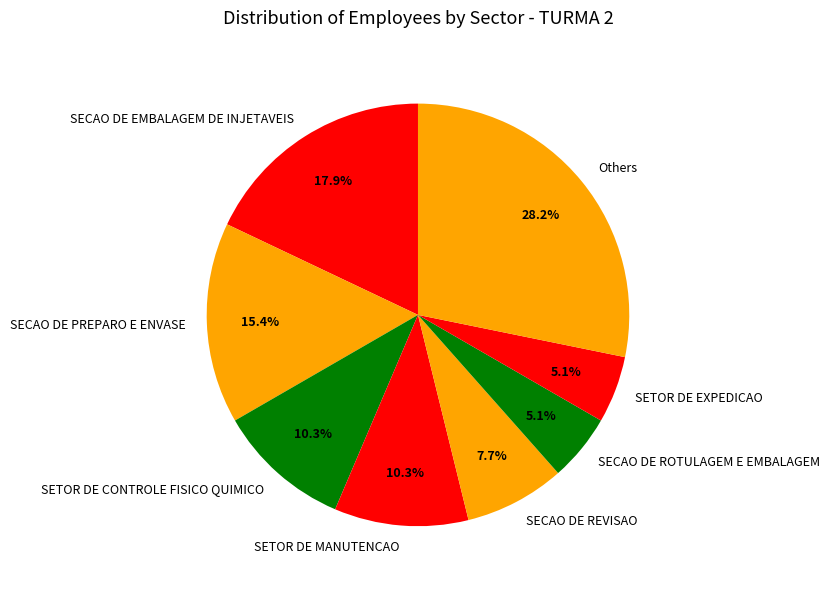

What percentage is the SETOR DE MANUTENCAO slice, to the nearest percent?

10%